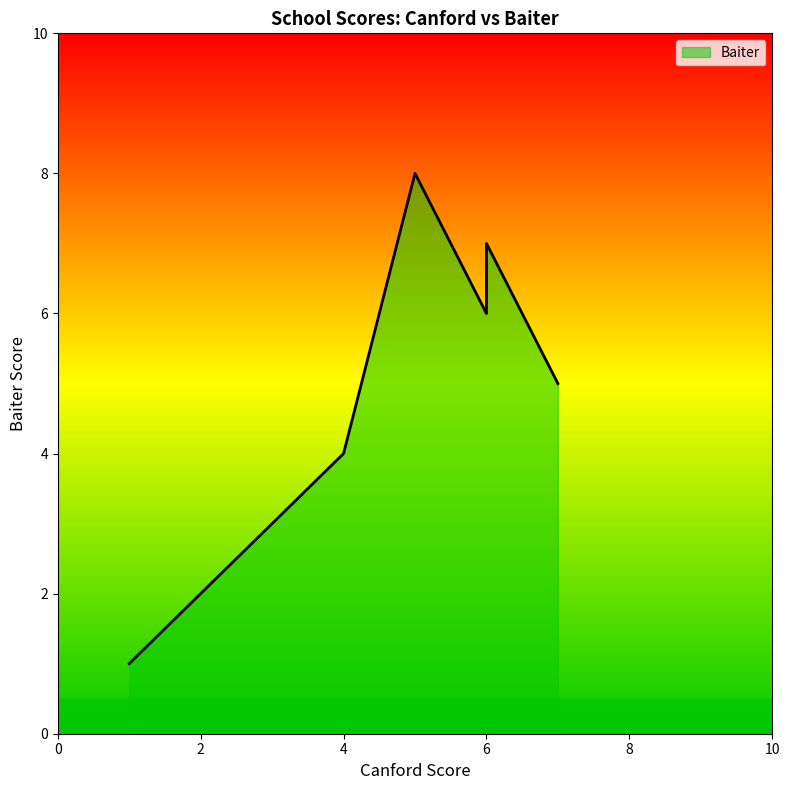

Count the number of categories in the chart.

8